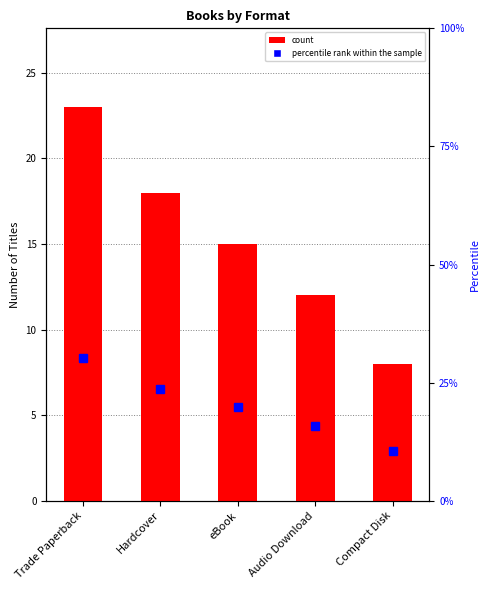

What is the difference between the maximum and minimum values in the percentile rank series?

19.7